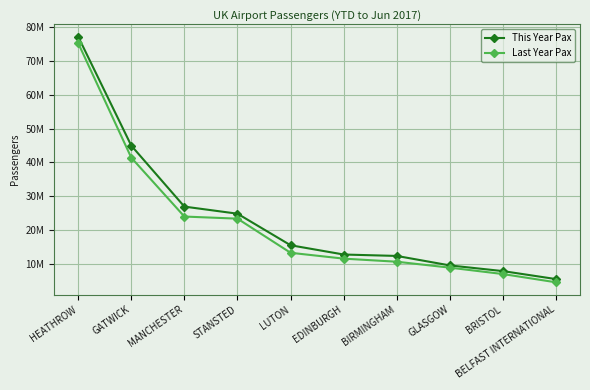

At LUTON, list the series in order from largest to smallest.

This Year Pax, Last Year Pax